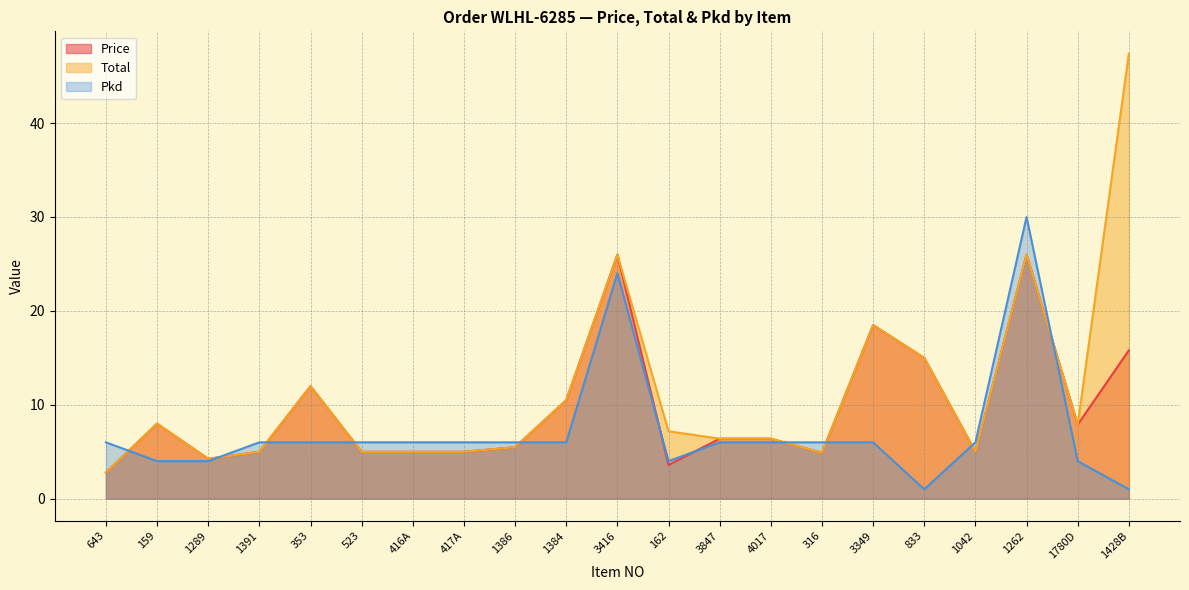

At which category does Total reach its first local peak?

159